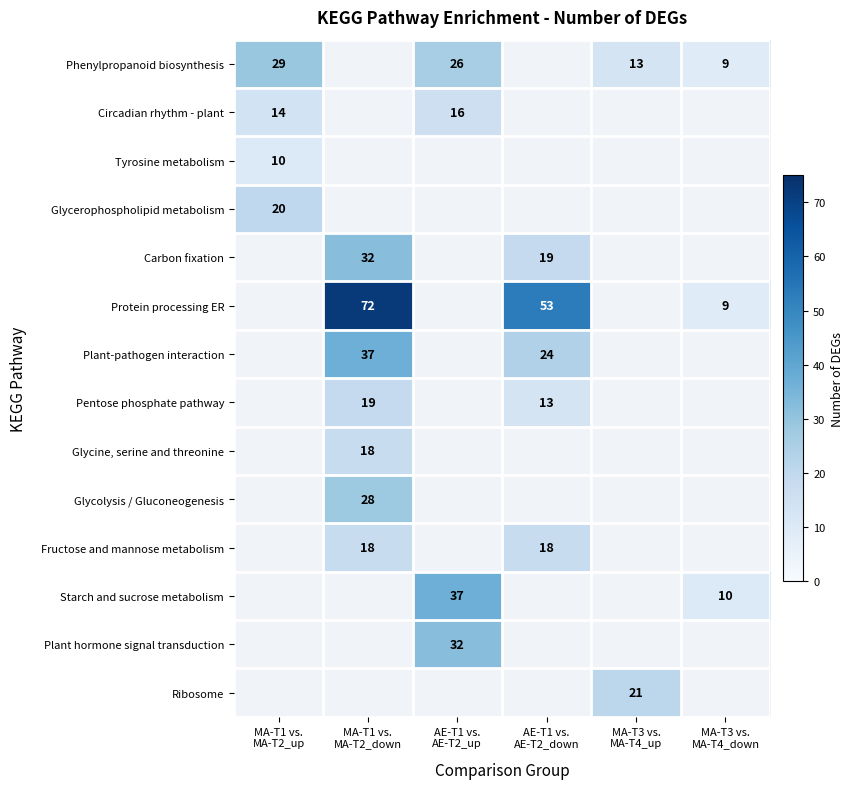

At which label does Tyrosine metabolism reach its minimum?

MA-T1 vs. MA-T2_up